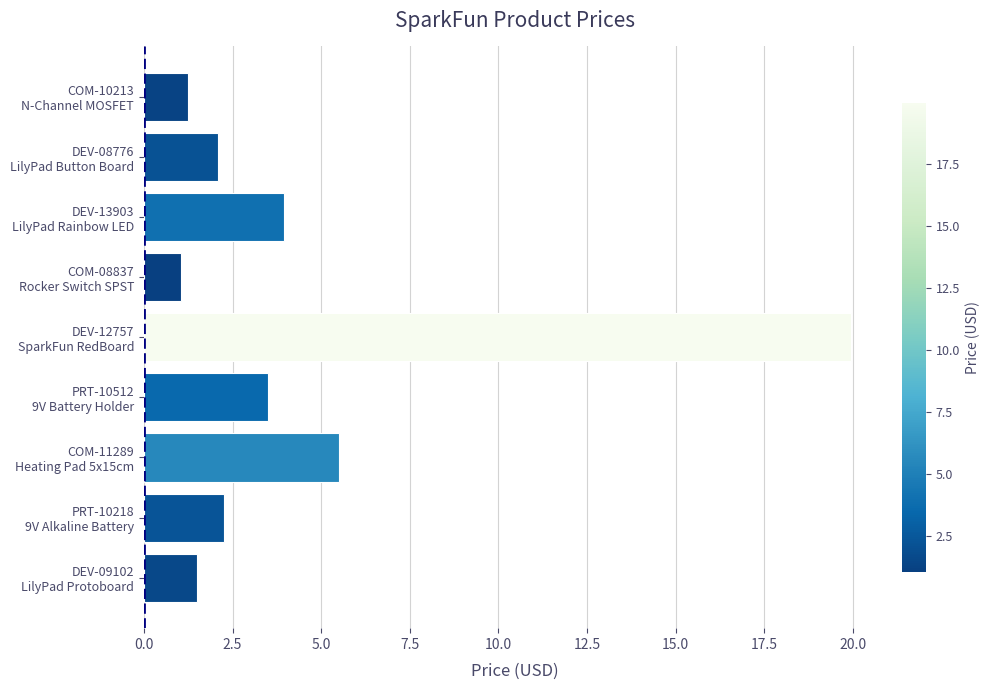

Does the chart contain stacked bars?

No